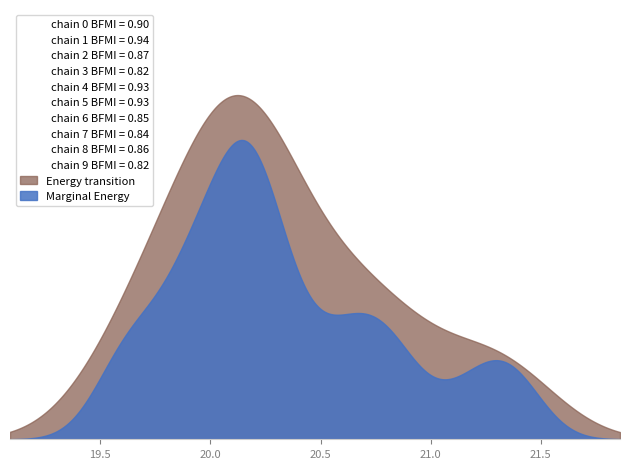

What is the label of the 22nd point from the left?

21